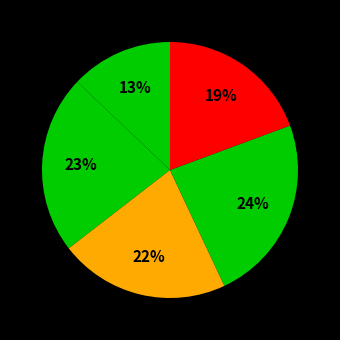

Count the number of slices in the pie.

5